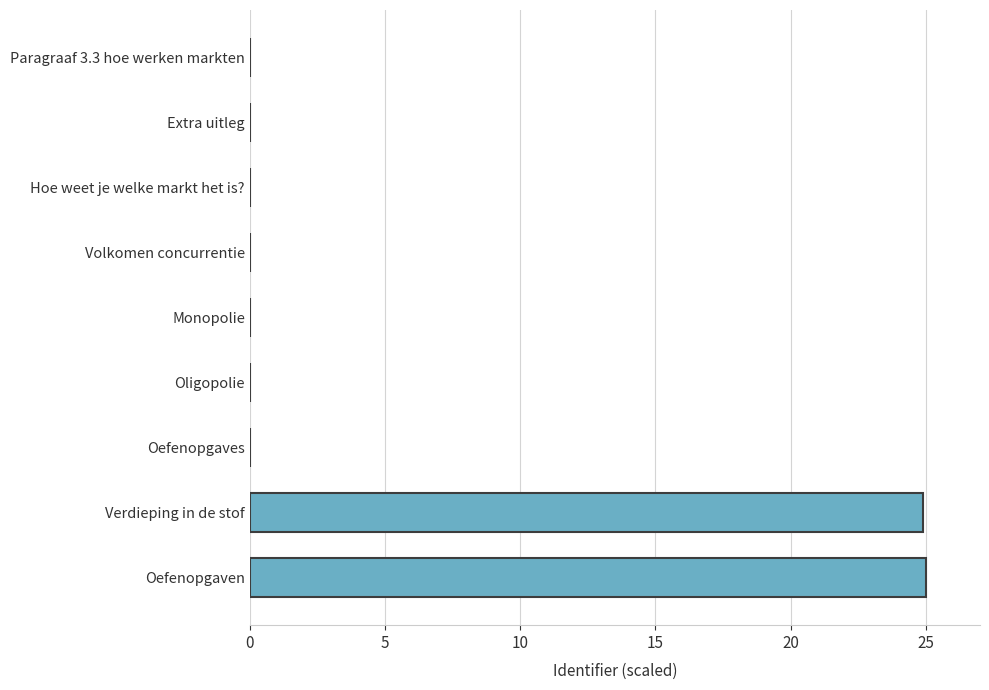

What is the sum of all values?

49.9